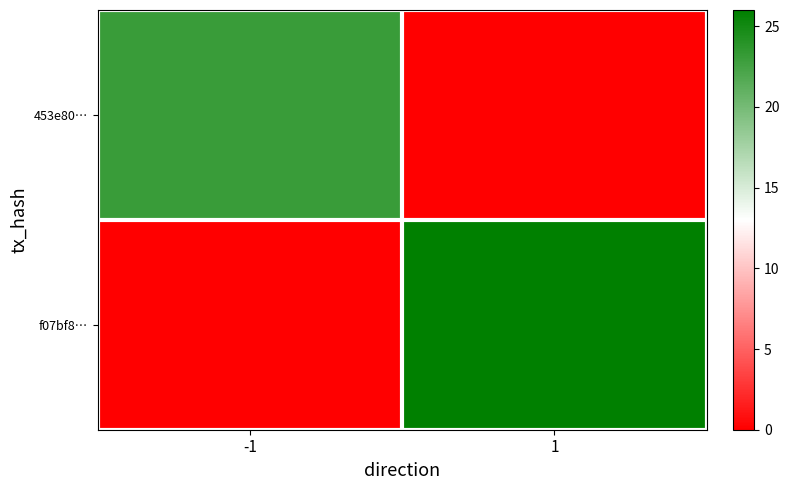

How many categories are shown in the chart?

2